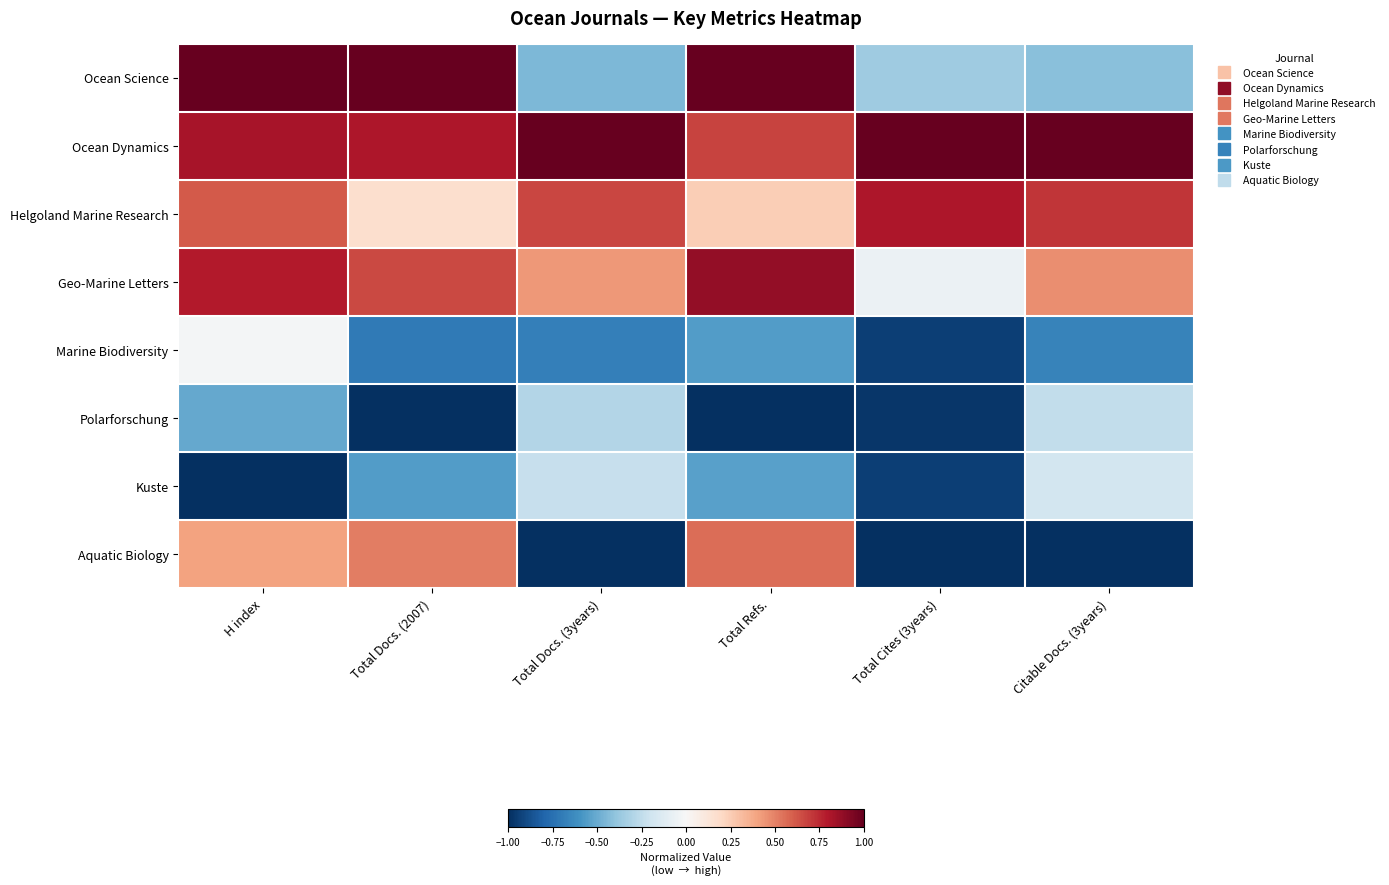

What is the difference between the highest and lowest values at H index?

2.0